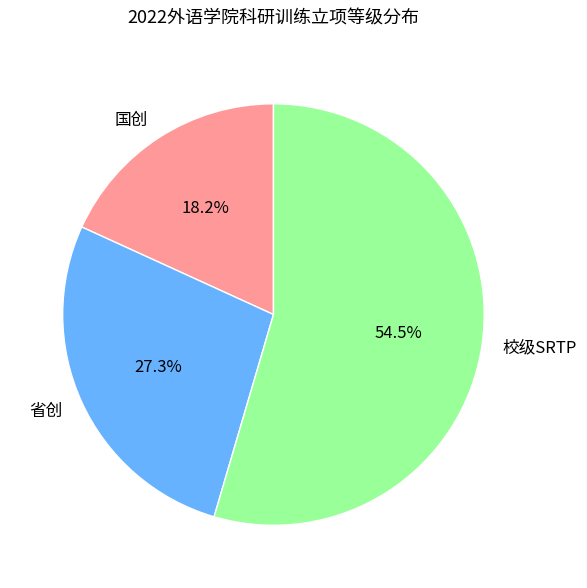

How many segments does this pie chart have?

3